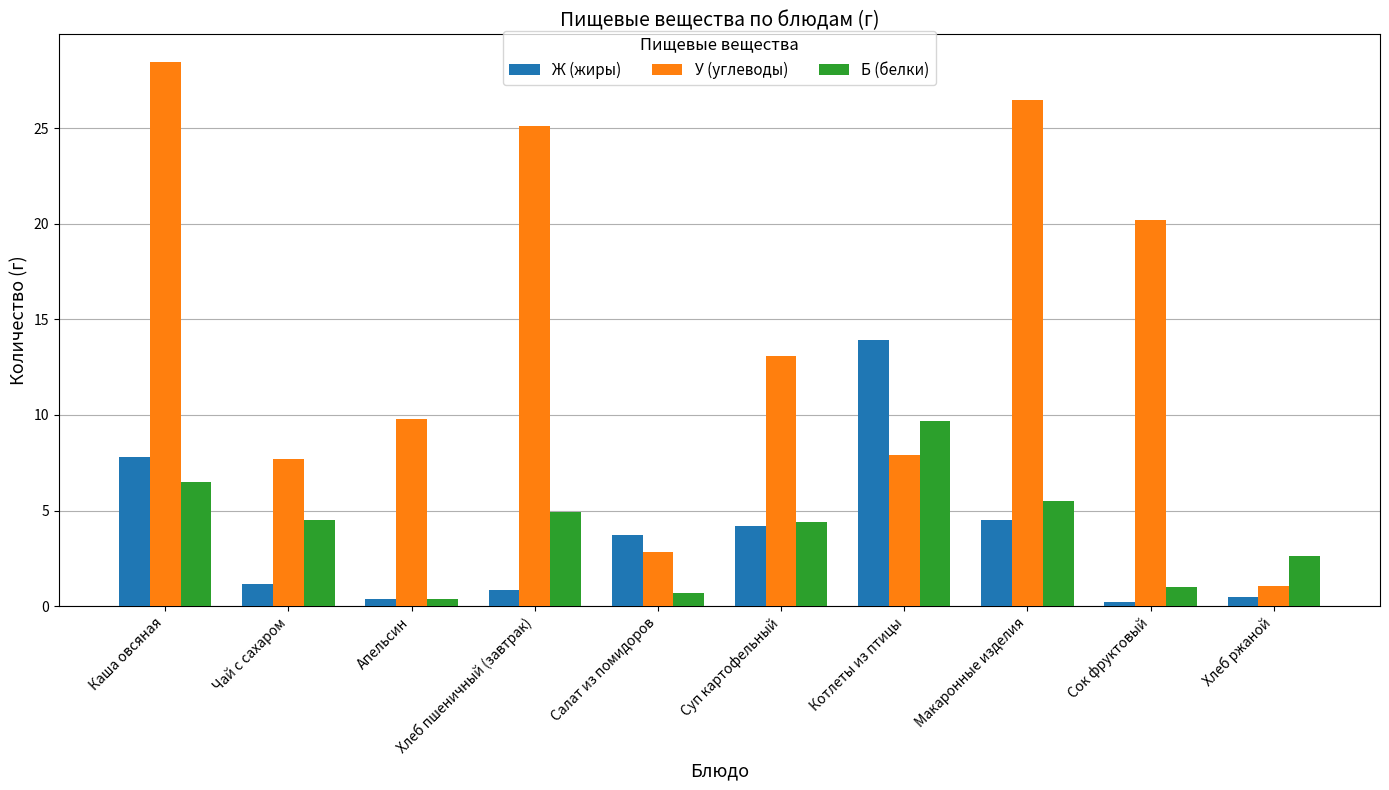

What is the label of the 7th bar from the left?

Котлеты из птицы